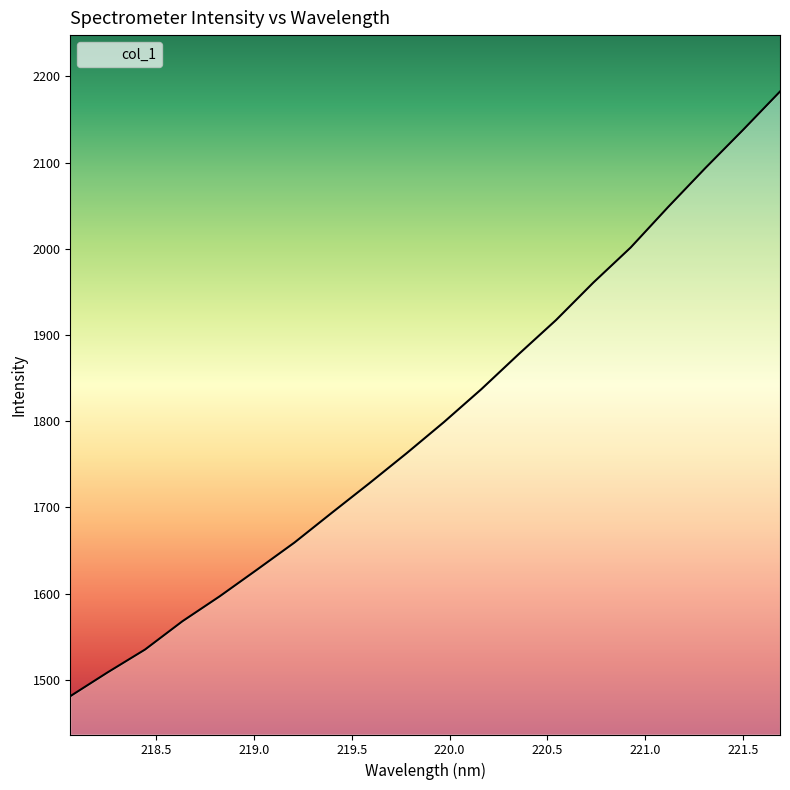

What is the maximum value shown in the chart?

2182.4